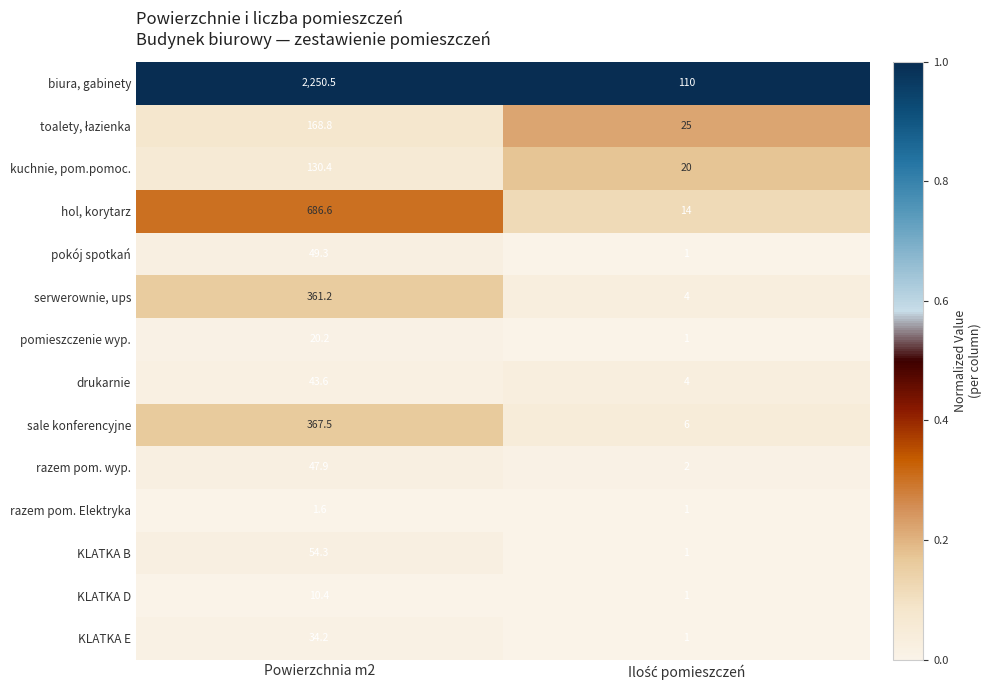

What is the smallest value displayed?

1.0